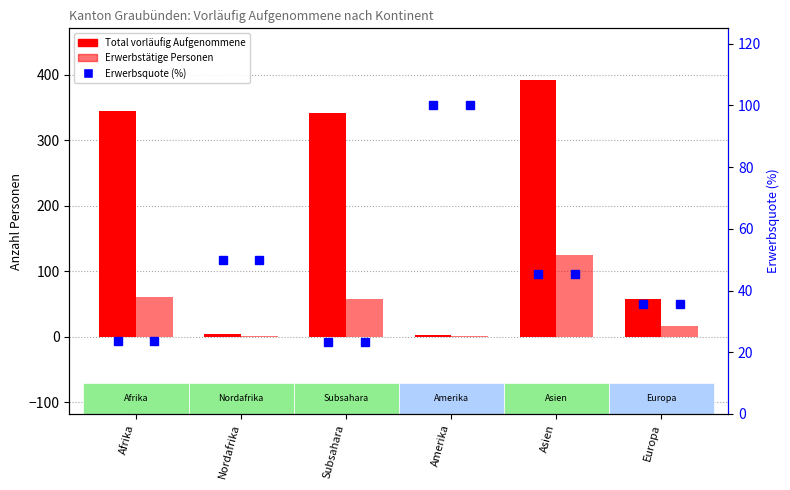

Reading left to right, transcribe all the data shown in this chart.

Total vorläufig Aufgenommene: 345.0	4.0	341.0	3.0	392.0	58.0
Erwerbstätige Personen: 60.0	2.0	58.0	1.0	125.0	16.0
Erwerbsquote (%): 23.8	50.0	23.4	100.0	45.5	35.6